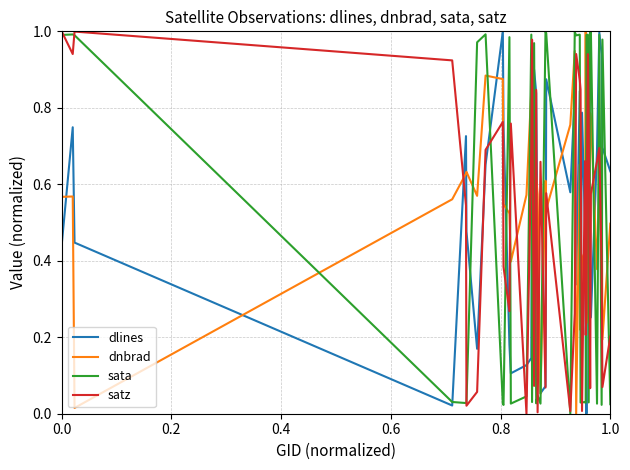

True or false: sata and dnbrad intersect in this chart.

True